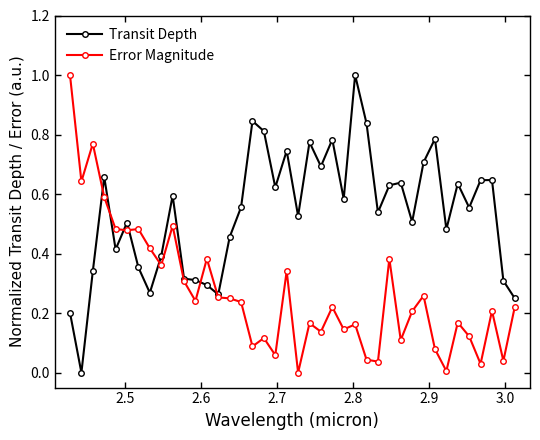

What are all the series names shown in the legend?

Transit Depth, Error Magnitude